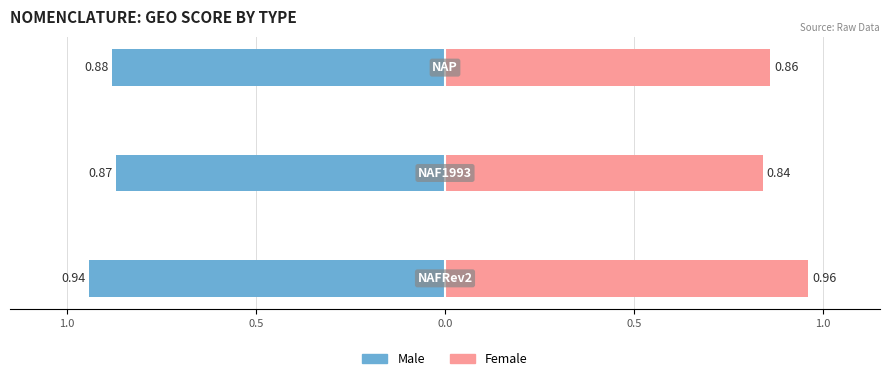

True or false: Female has a value of 0.2 at 1.0.

False